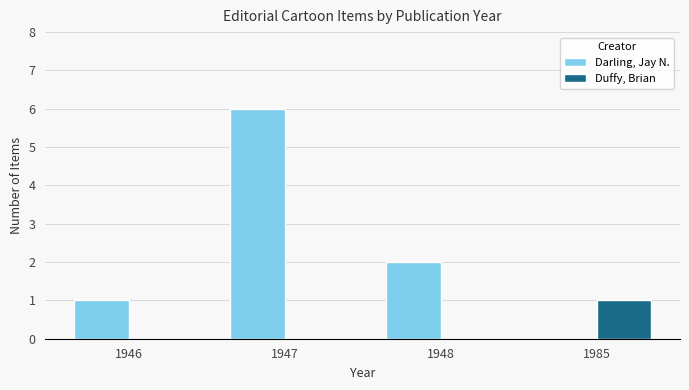

How many distinct data groups are displayed?

2